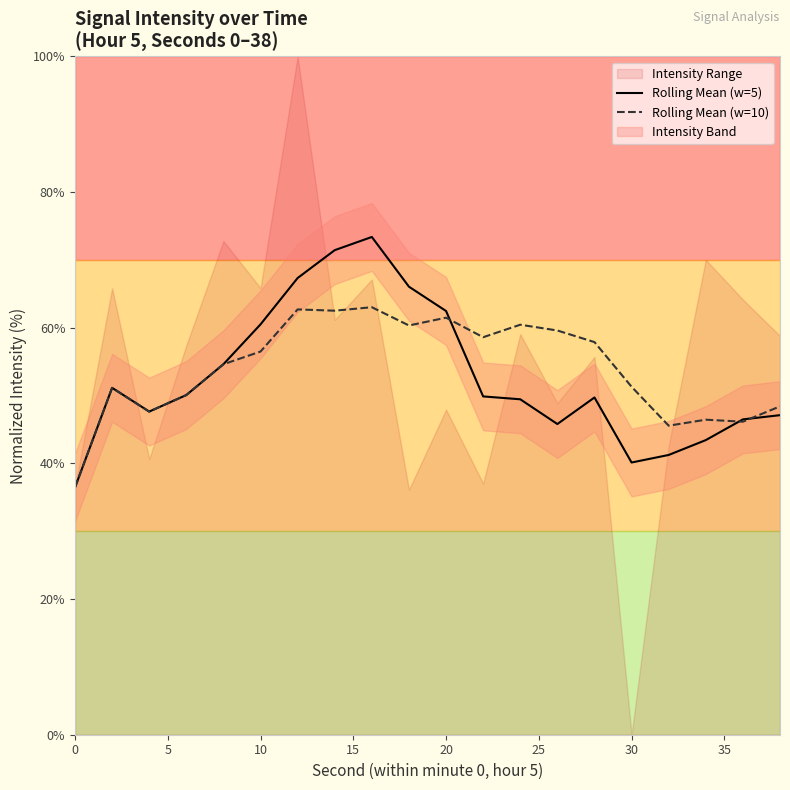

What is the sum of all Rolling Mean (w=5) values?

1054.4